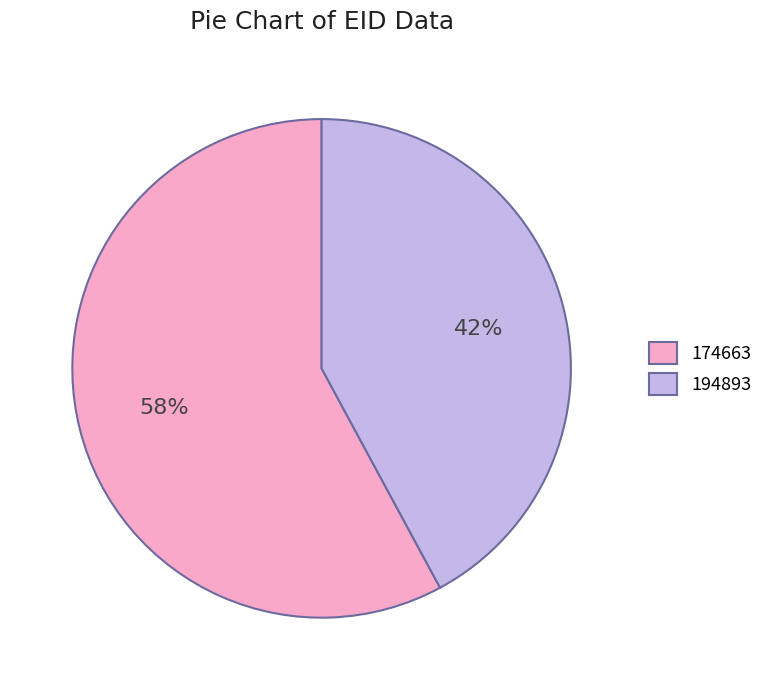

The 174663 slice represents 45% of the pie. True or false?

False